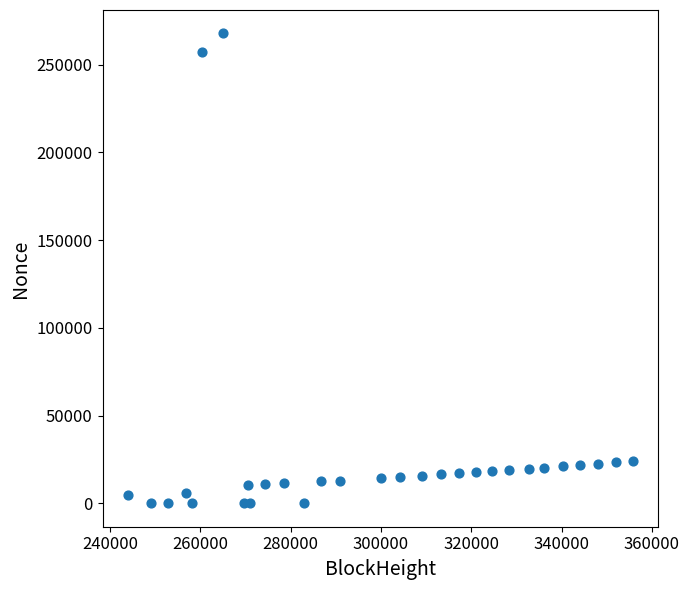

What is the range of Y values (max minus min)?

267776